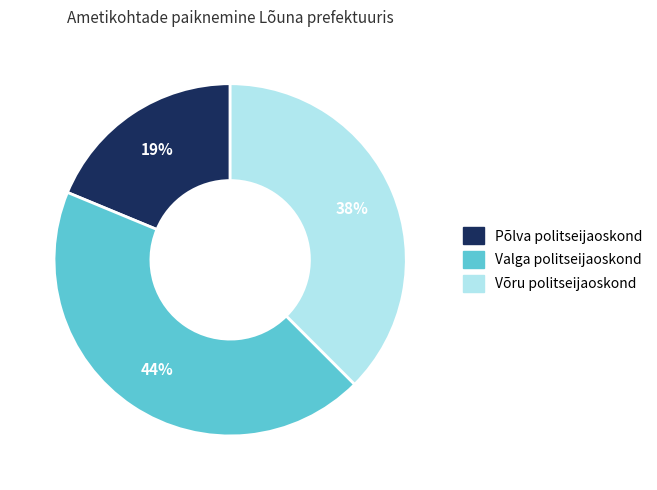

What is the smallest slice in the pie chart?

Põlva politseijaoskond